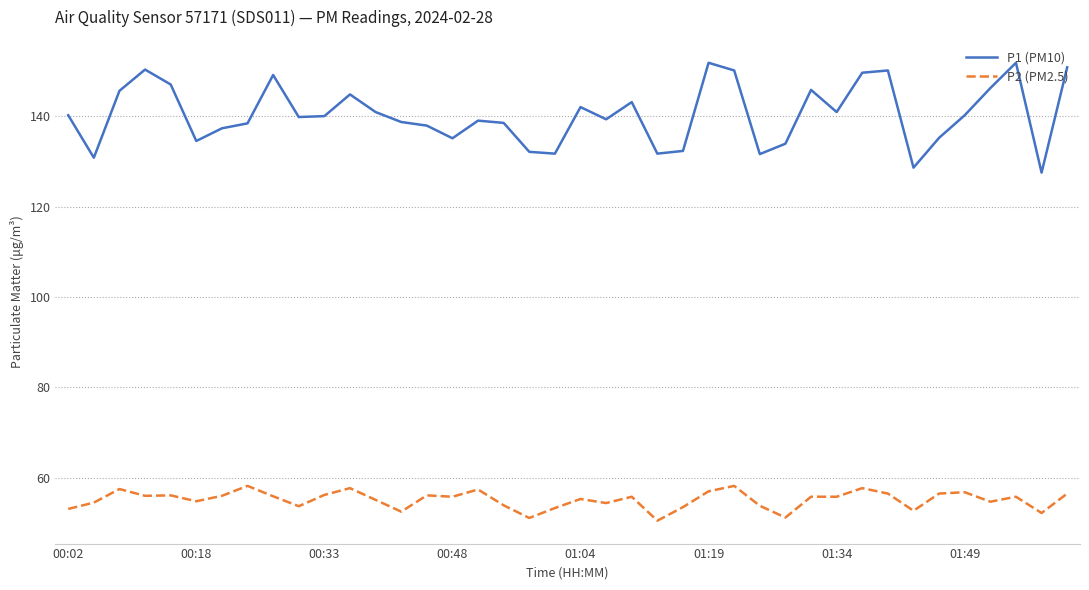

Which series has the largest total across all categories?

P1 (PM10)